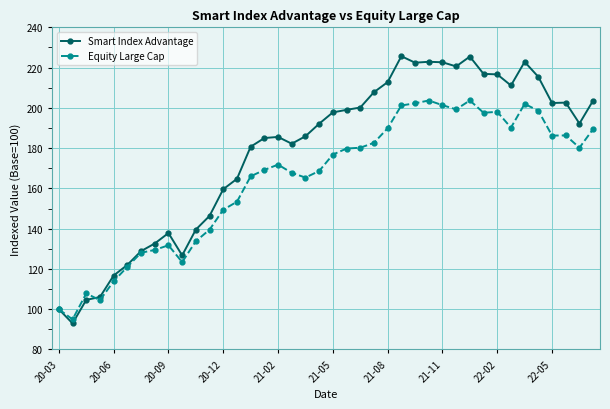

Rank the series by their average value, from lowest to highest.

Equity Large Cap, Smart Index Advantage